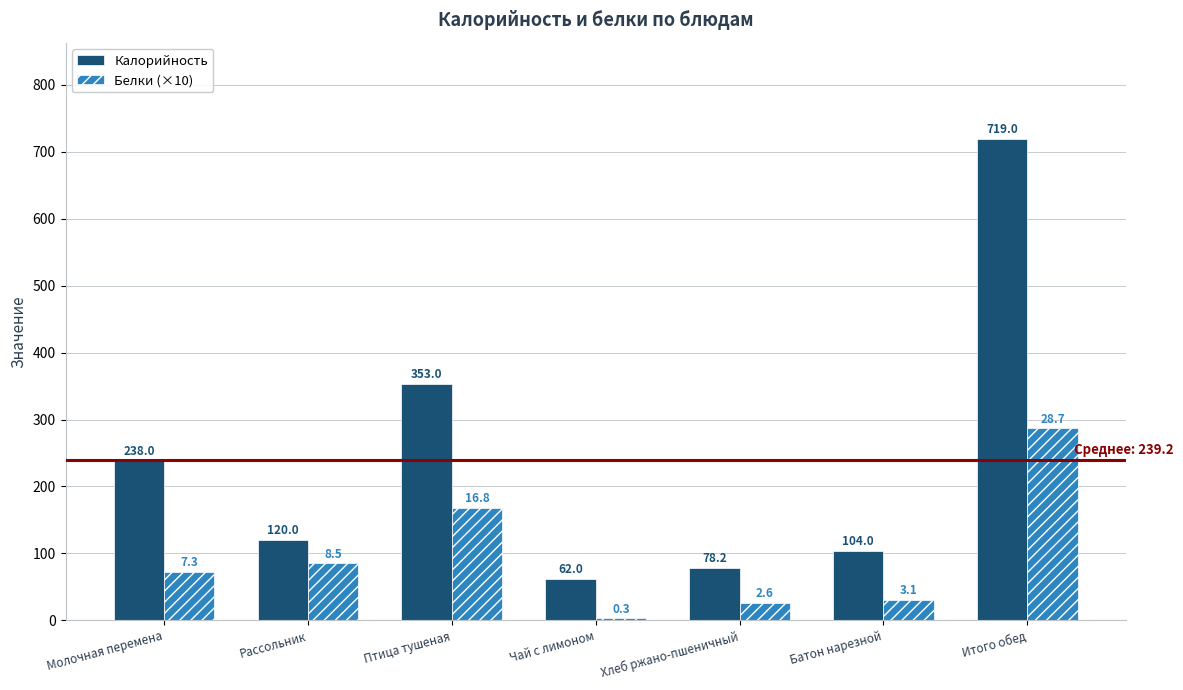

Reading left to right, what are all the values shown in this chart?

Калорийность: Молочная перемена=238.0	Рассольник=120.0	Птица тушеная=353.0	Чай с лимоном=62.0	Хлеб ржано-пшеничный=78.2	Батон нарезной=104.0	Итого обед=719.0
Белки (×10): Молочная перемена=73.0	Рассольник=85.0	Птица тушеная=168.0	Чай с лимоном=3.0	Хлеб ржано-пшеничный=26.0	Батон нарезной=31.0	Итого обед=287.0